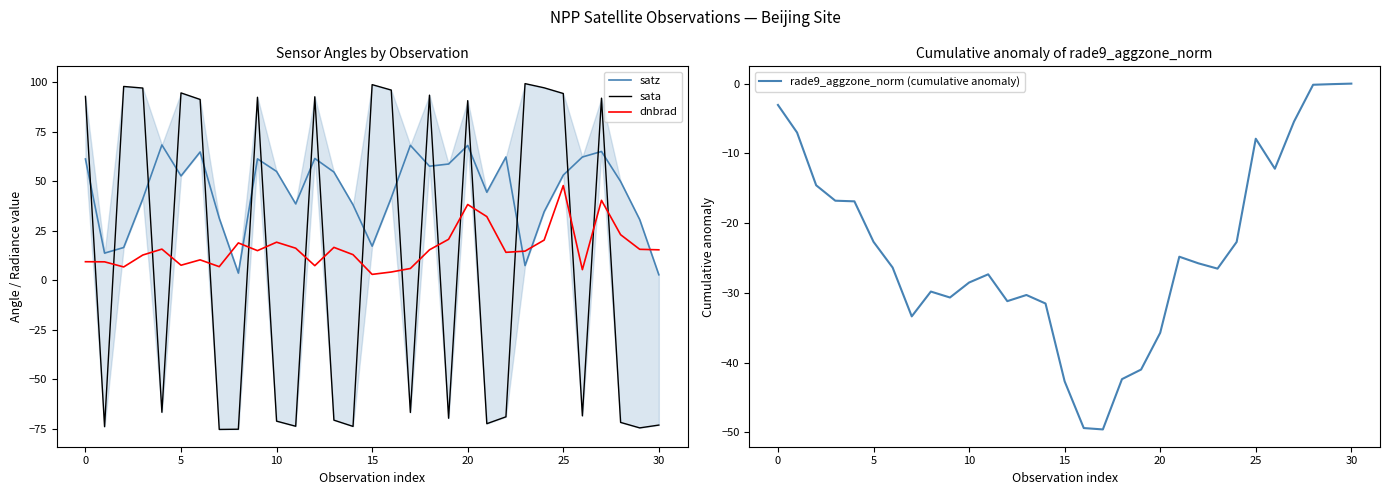

What is the maximum value shown in the chart?

99.3